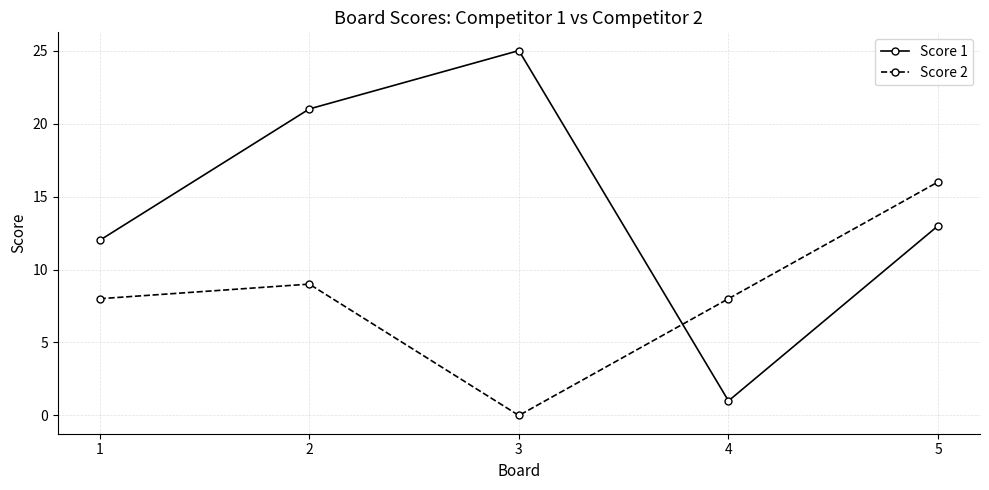

Which series has the largest range (max minus min)?

Score 1